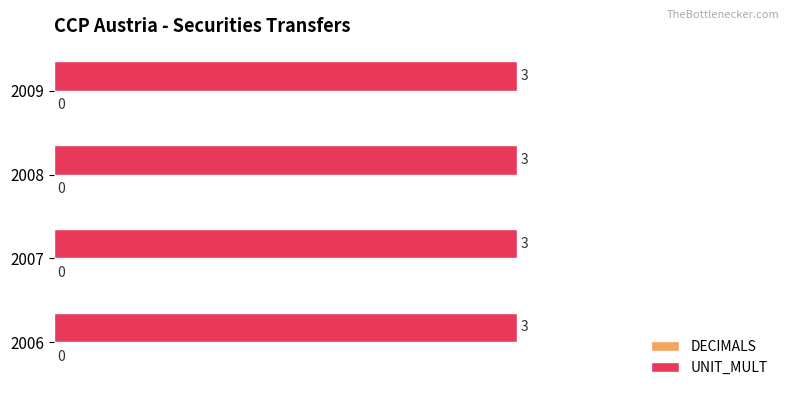

Reading left to right, transcribe all the data shown in this chart.

DECIMALS: 0	0	0	0
UNIT_MULT: 3	3	3	3